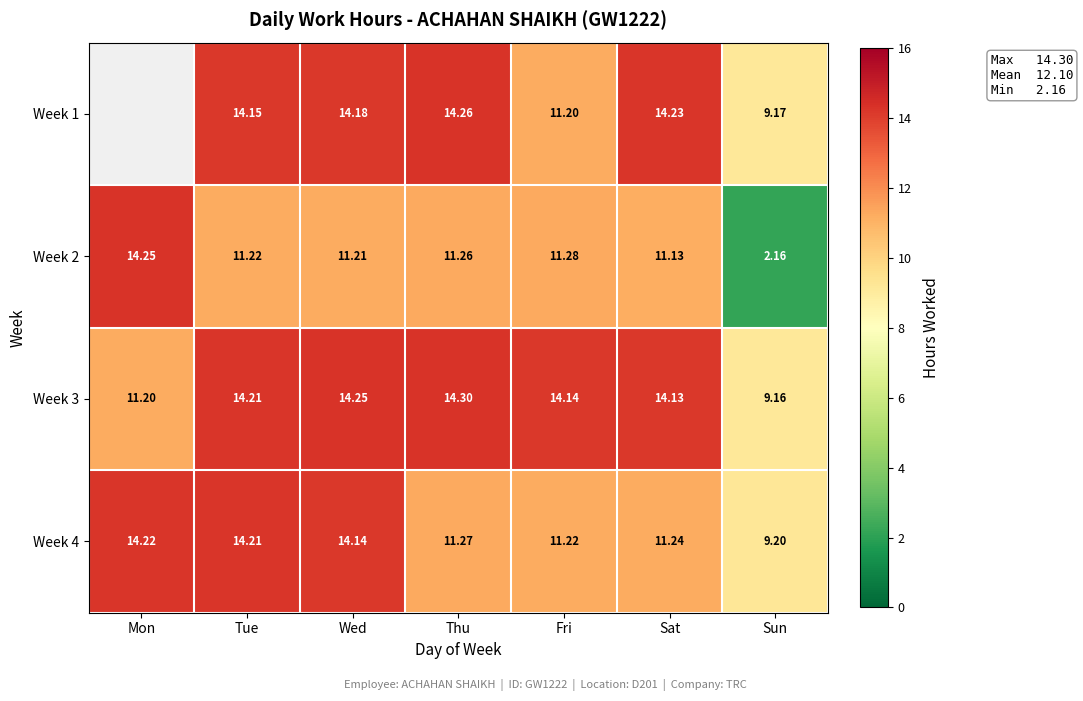

Is the value of Week 3 at Sun greater than the value of Week 1 at Thu?

No